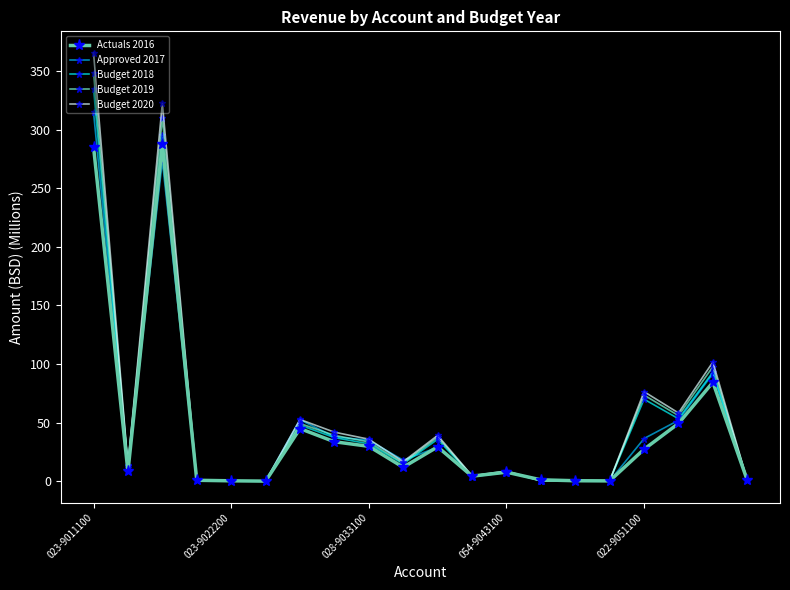

What is the value of the Actuals 2016 point at the 8th from the left?

33.8